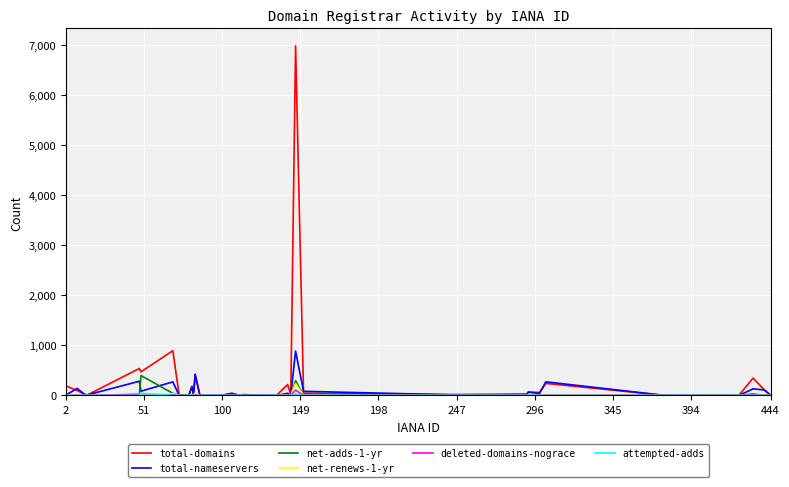

True or false: net-adds-1-yr has more than 0 points higher than both neighbors.

True